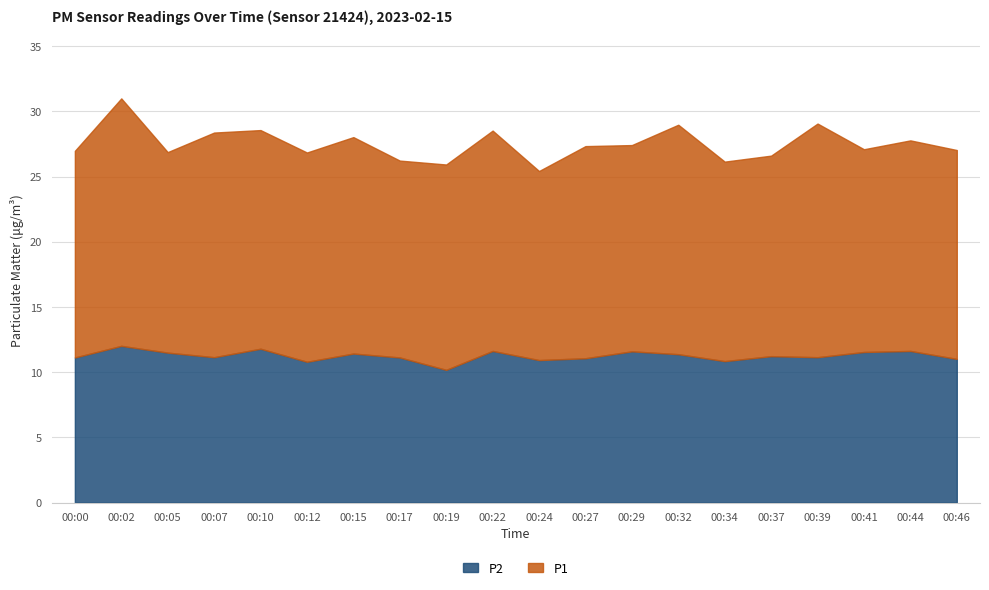

Reading right to left, list all the values displayed in this chart.

P1: 16.0	16.1	15.6	17.9	15.4	15.3	17.6	15.8	16.3	14.5	16.9	15.8	15.1	16.6	16.1	16.8	17.2	15.4	19.0	15.8
P2: 11.0	11.6	11.6	11.2	11.2	10.8	11.4	11.6	11.1	10.9	11.6	10.2	11.1	11.4	10.8	11.8	11.2	11.5	12.0	11.1